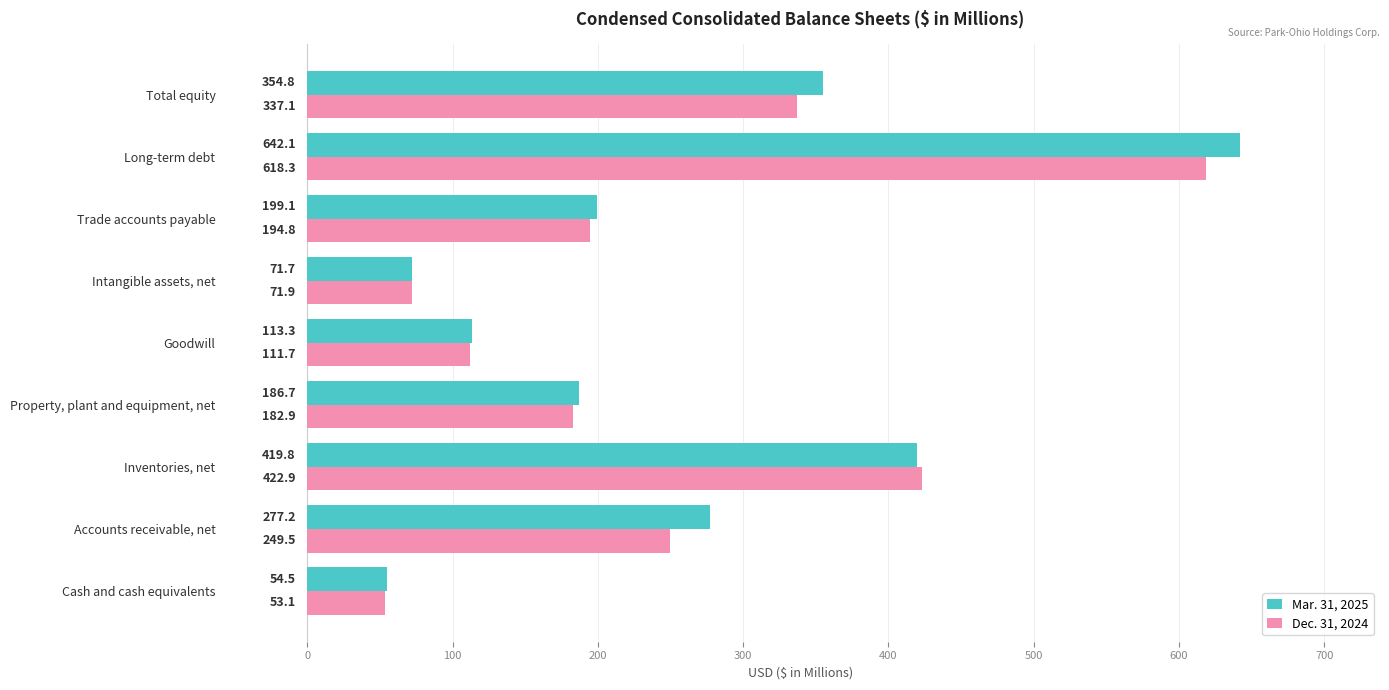

Which series has the largest range (max minus min)?

Mar. 31, 2025